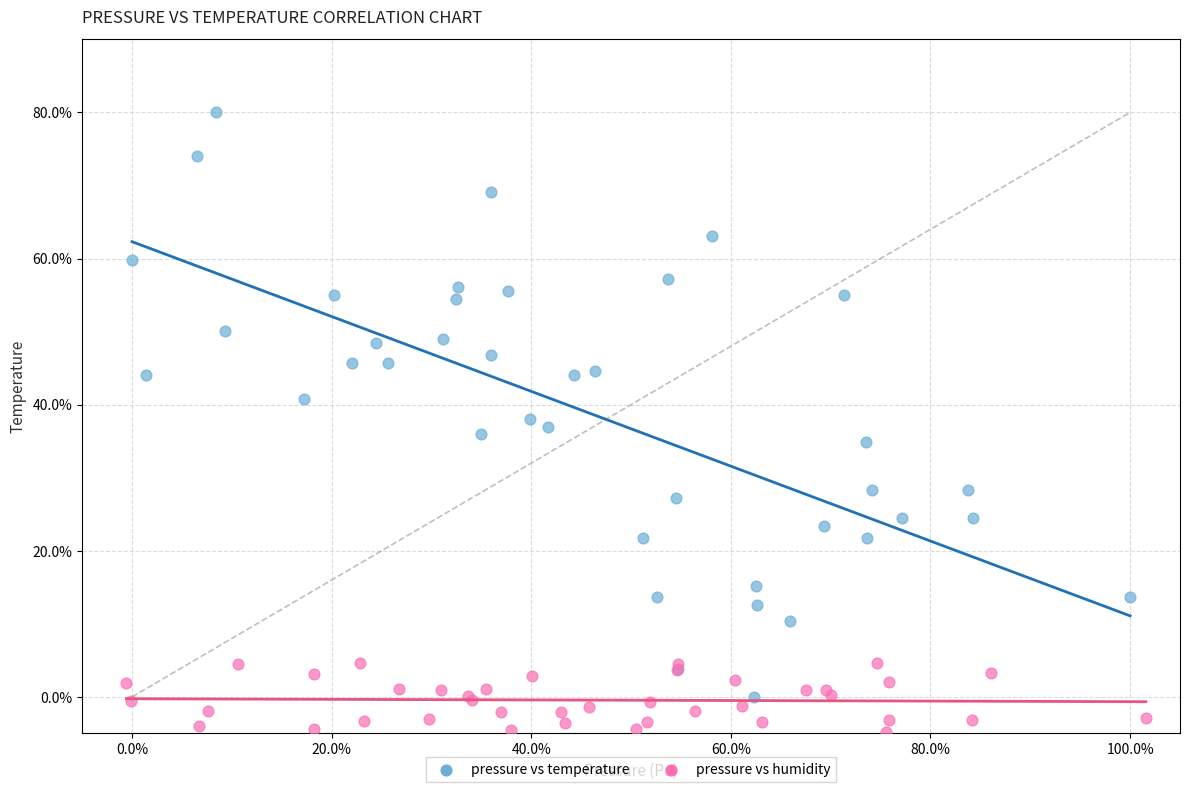

Which series contains the highest Y value?

pressure vs temperature